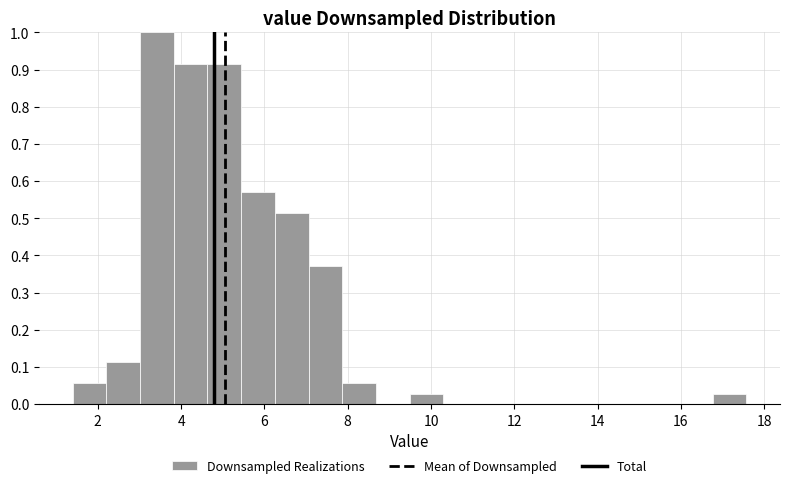

What is the height of the bar covering 16.8 to 17.6 on the x-axis? Neither the bar edges nor the heights are printed on the chart, so give them approximately, as read against the axes.

0.03